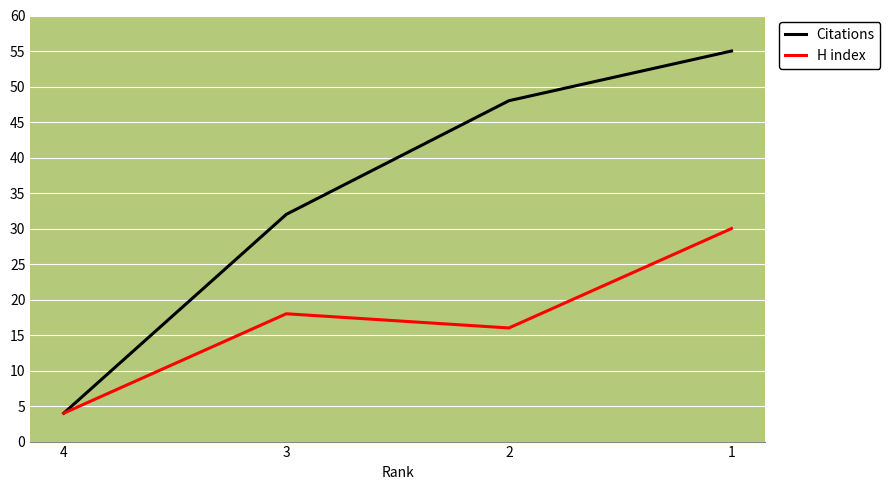

What is the approximate value of Citations at 4, to the nearest 5?

5